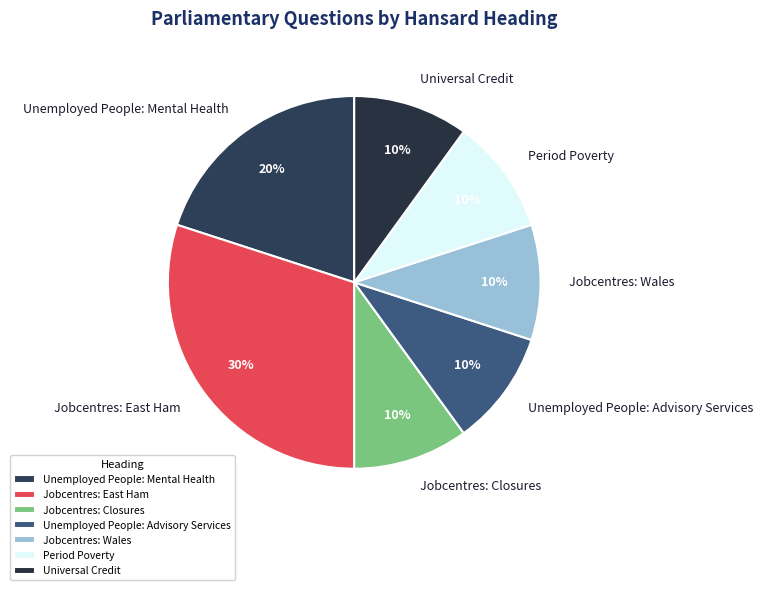

To the nearest percent, what is the average slice percentage?

14%